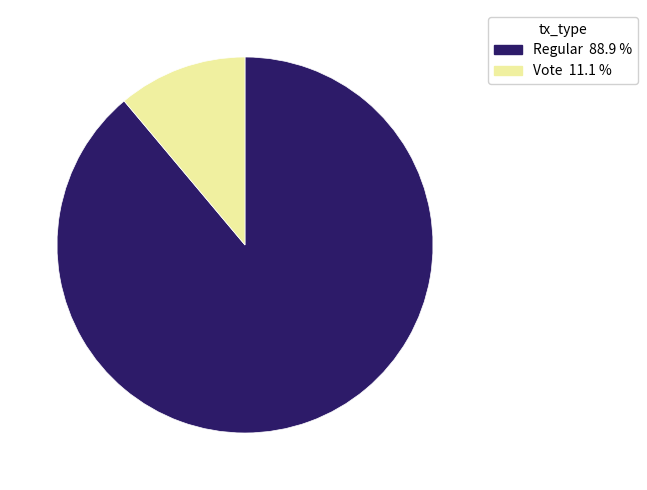

Is Regular the majority of the pie?

Yes